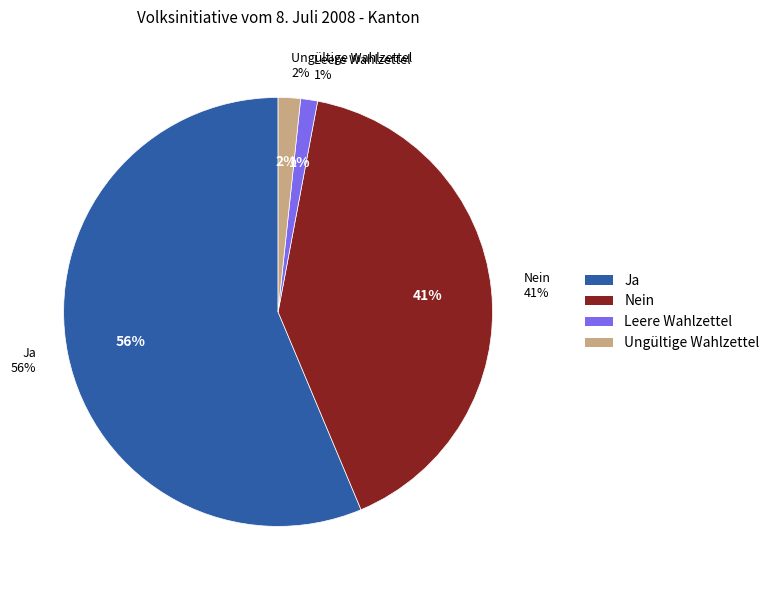

What percentage do Leere Wahlzettel and Nein together represent?

42.0%